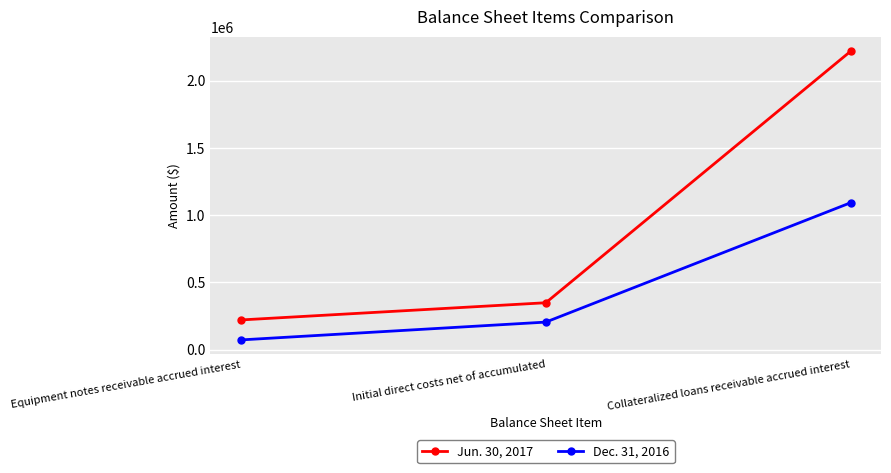

What position from the left is Initial direct costs net of accumulated?

2